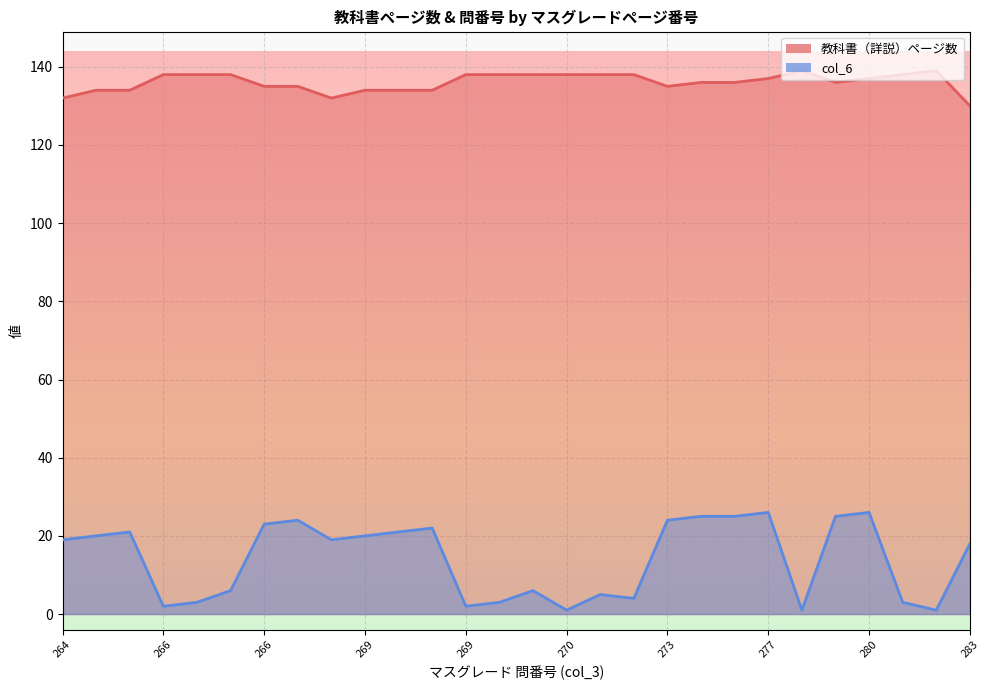

Is the value of 教科書（詳説）ページ数 at 276 greater than the value of col_6 at 273?

Yes